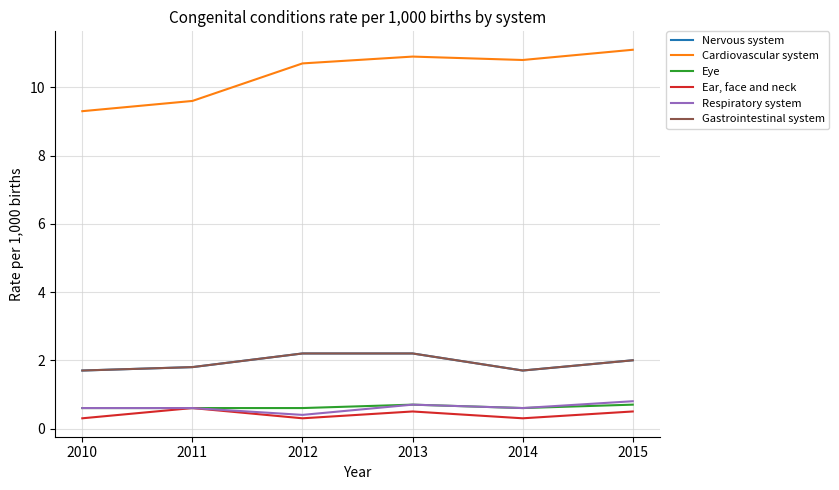

Between 2013 and 2011, which is larger?

2013